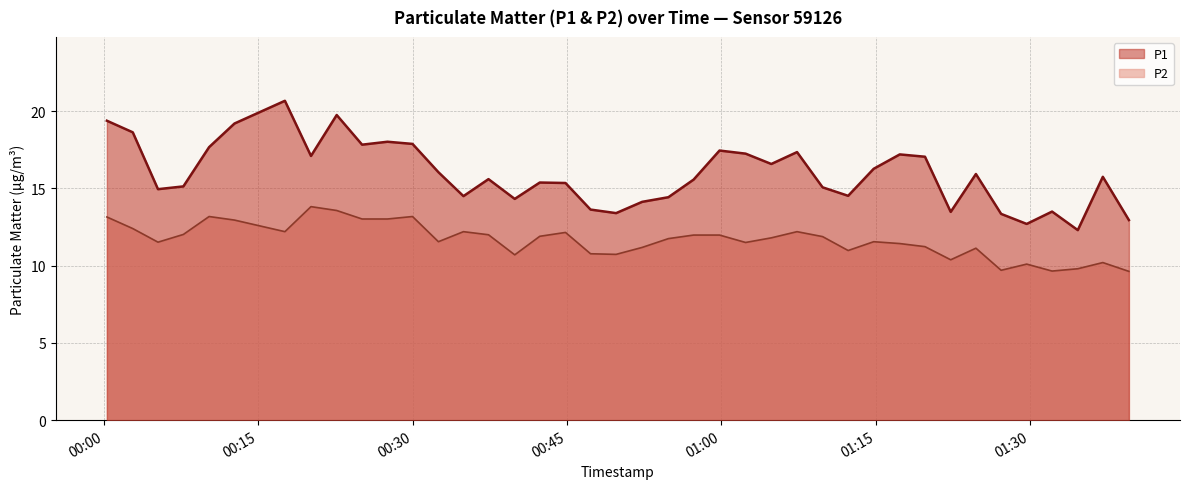

How many interior local peaks does the P1 series have?

11